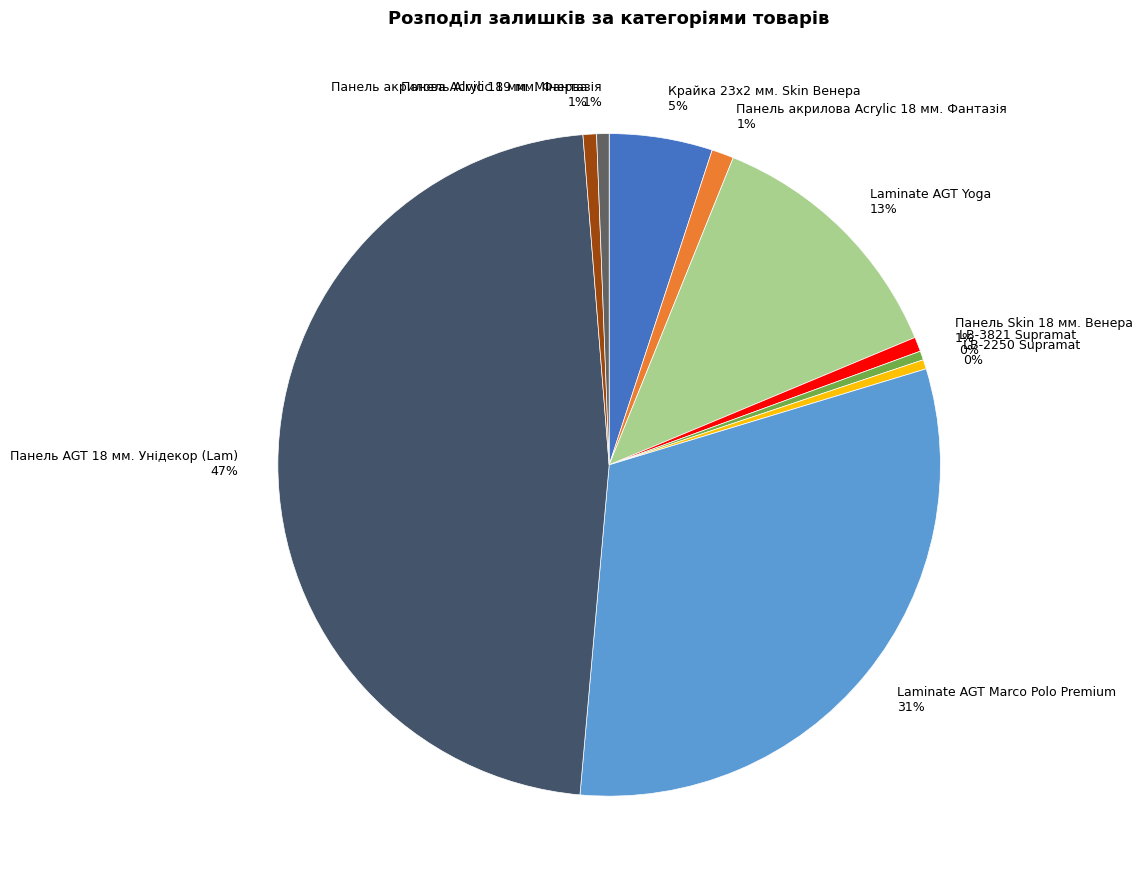

True or false: LB-2250 Supramat accounts for 12% of the total.

False